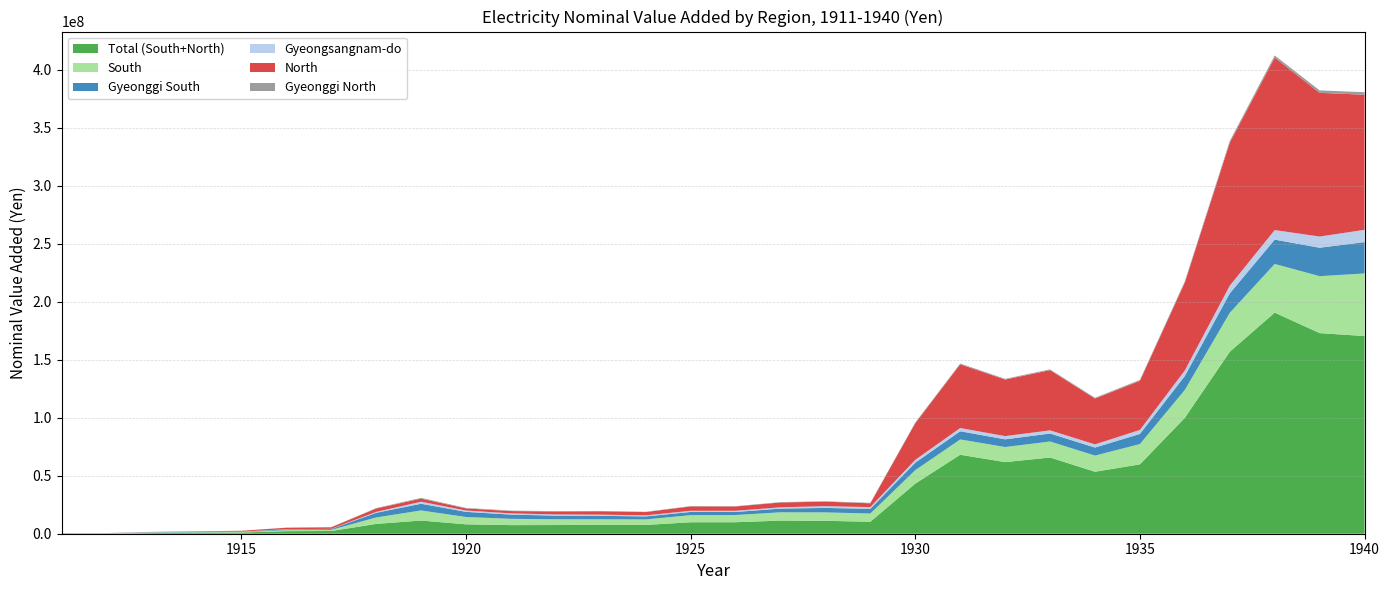

Reading left to right, extract all data points from this chart.

Total (South+North): 1911=209197	1912=202750	1913=571908	1914=833044	1915=1075867	1916=2190942	1917=2332302	1918=8450476	1919=11356678	1920=8091183	1921=7409941	1922=7484464	1923=7652233	1924=7563318	1925=9875861	1926=9908859	1927=11308137	1928=11120807	1929=10321107	1930=43176014	1931=68076585	1932=61707380	1933=65676972	1934=53409713	1935=59793565	1936=99870584	1937=156796887	1938=190546784	1939=172895971	1940=170350346
South: 1911=187747	1912=165302	1913=440916	1914=440173	1915=436220	1916=901390	1917=1007968	1918=5573925	1919=8706394	1920=6314878	1921=5433409	1922=4962475	1923=4783359	1924=4748642	1925=6122148	1926=6203836	1927=7163972	1928=7262669	1929=7090413	1930=11623921	1931=13174535	1932=13007639	1933=13806545	1934=13924124	1935=17485216	1936=24082204	1937=33595182	1938=41949972	1939=49057032	1940=53945910
Gyeonggi South: 1911=138947	1912=118365	1913=295179	1914=288997	1915=291346	1916=627034	1917=715024	1918=3981370	1919=5760710	1920=4439301	1921=3629560	1922=3155962	1923=2975621	1924=2609891	1925=2755521	1926=2640039	1927=3202020	1928=3830012	1929=4035904	1930=6450131	1931=7050954	1932=6631005	1933=6869770	1934=6932305	1935=8714507	1936=12017610	1937=16767982	1938=20942784	1939=24508513	1940=27030239
Gyeongsangnam-do: 1911=48800	1912=38028	1913=93529	1914=94805	1915=89080	1916=163320	1917=167163	1918=805081	1919=1785187	1920=1164954	1921=1068663	1922=1019588	1923=1035510	1924=911093	1925=1009576	1926=1017370	1927=1109786	1928=1543215	1929=1524495	1930=2437929	1931=2787714	1932=2783030	1933=2726914	1934=2748339	1935=3447440	1936=4742045	1937=6613929	1938=8255184	1939=9645991	1940=10574754
North: 1911=21450	1912=37448	1913=130992	1914=392870	1915=639648	1916=1289552	1917=1324334	1918=2876550	1919=2650284	1920=1776305	1921=1976532	1922=2521989	1923=2868874	1924=2814676	1925=3753713	1926=3705023	1927=4144165	1928=3858137	1929=3230693	1930=31552093	1931=54902050	1932=48699741	1933=51870427	1934=39485590	1935=42308350	1936=75788380	1937=123201705	1938=148596811	1939=123838940	1940=116404435
Gyeonggi North: 1911=14963	1912=12747	1913=31787	1914=31122	1915=31375	1916=67524	1917=76999	1918=418433	1919=621679	1920=458511	1921=374838	1922=327428	1923=304431	1924=266647	1925=278744	1926=267206	1927=323264	1928=386442	1929=405295	1930=639282	1931=695388	1932=645573	1933=661327	1934=657962	1935=806515	1936=1078805	1937=1498140	1938=1856100	1939=2131451	1940=2174752